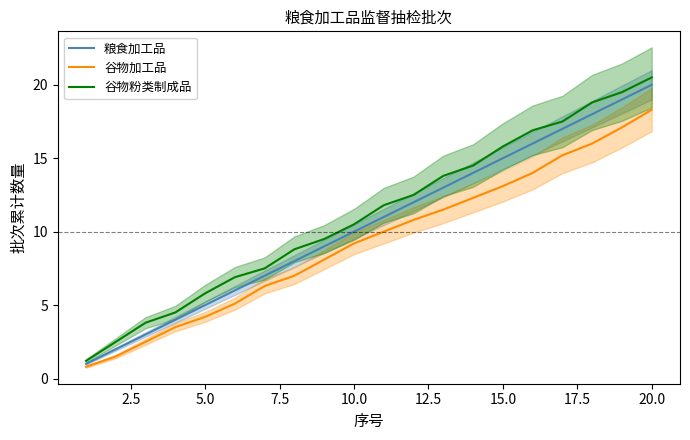

Where is 粮食加工品 nearest to the value 10?

10.0